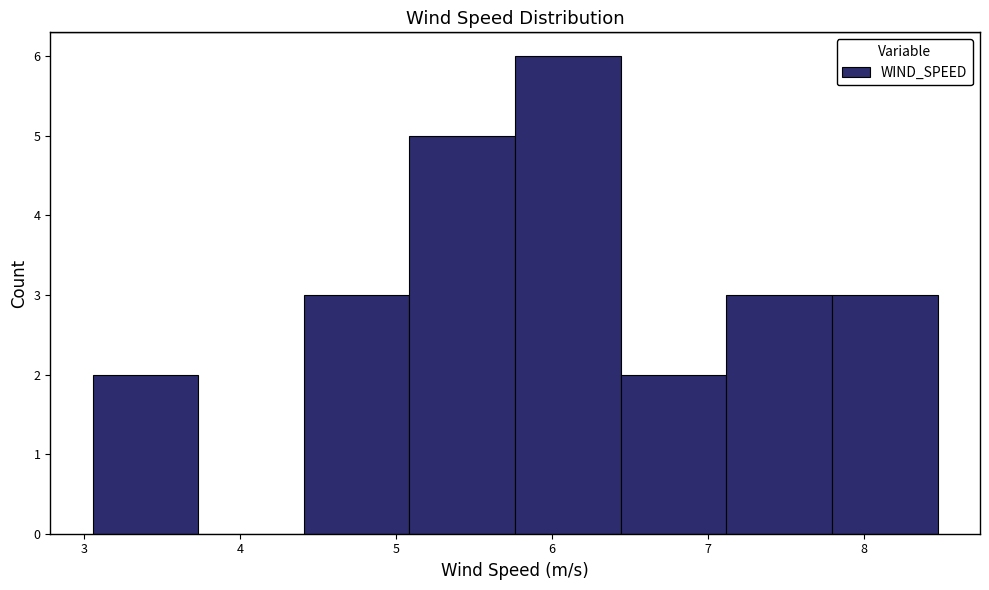

Reading left to right, list every bar in this chart as the range it spans on the x-axis followed by its height. Neither the bar edges nor the heights are printed on the chart, so give them approximately, as read against the axes.

3.1 to 3.7: 2
3.7 to 4.4: 0
4.4 to 5.1: 3
5.1 to 5.8: 5
5.8 to 6.4: 6
6.4 to 7.1: 2
7.1 to 7.8: 3
7.8 to 8.5: 3